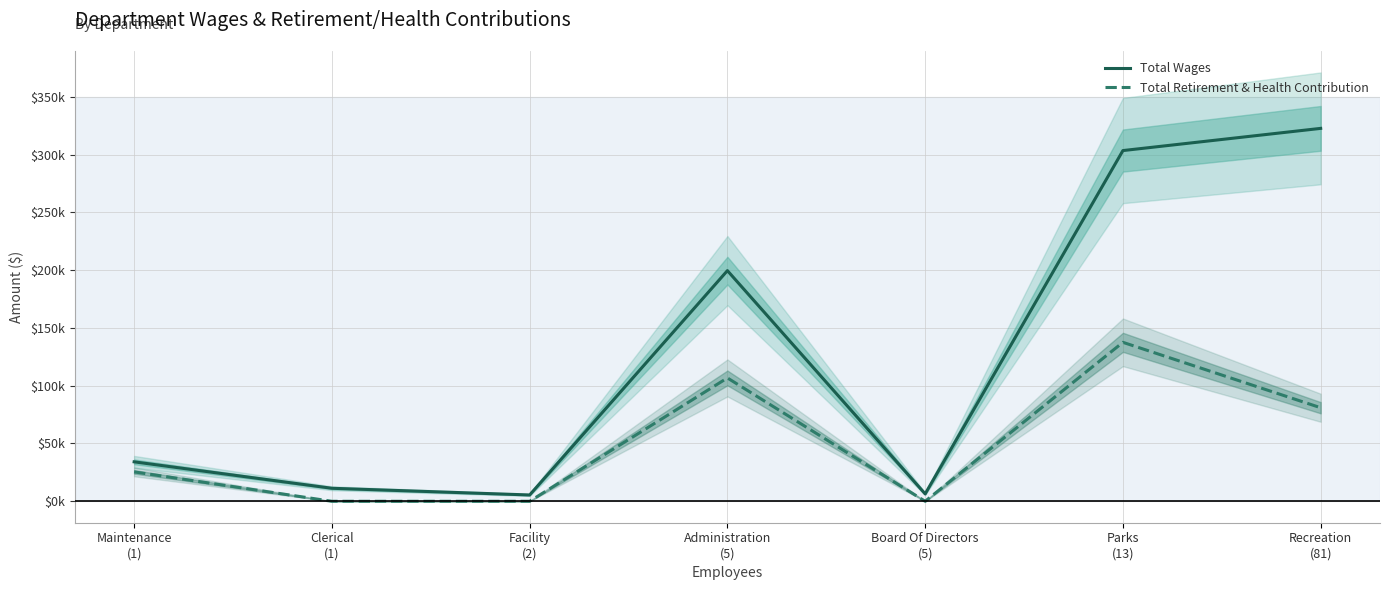

At how many categories does at least one series exceed 98017?

3